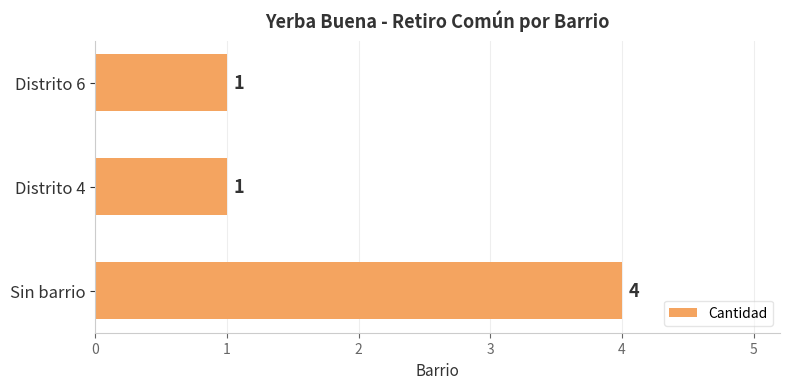

Which category has the highest value across all series?

Sin barrio